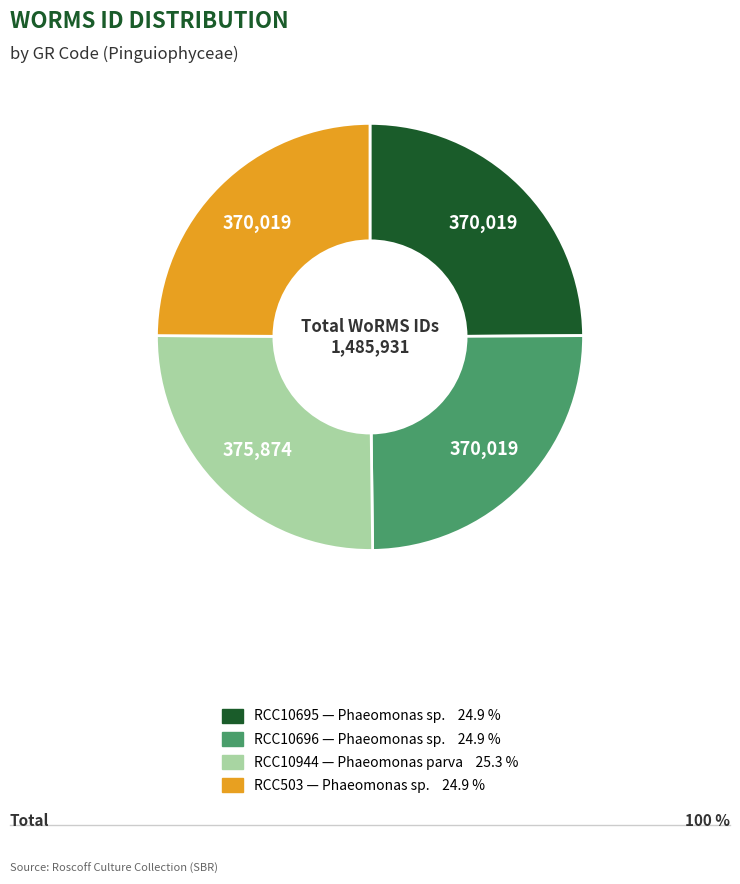

Does RCC10696 account for over 50% of the chart?

No